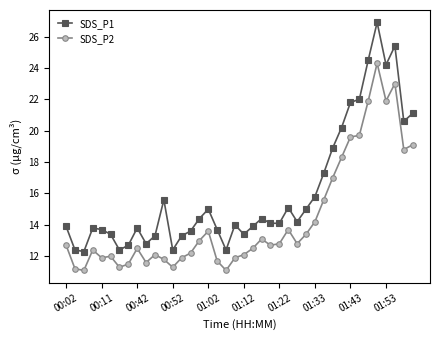

True or false: SDS_P1 and SDS_P2 intersect in this chart.

False